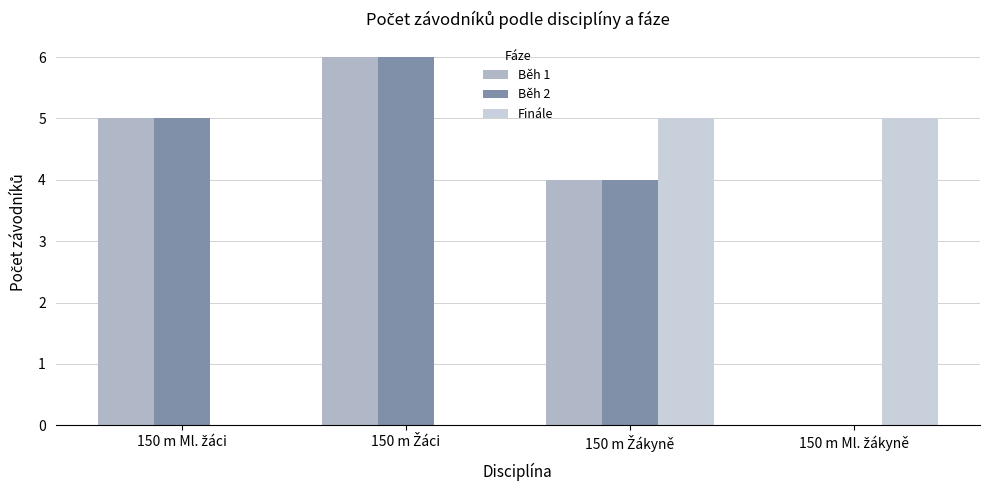

What is the average value of the Běh 2 series?

4